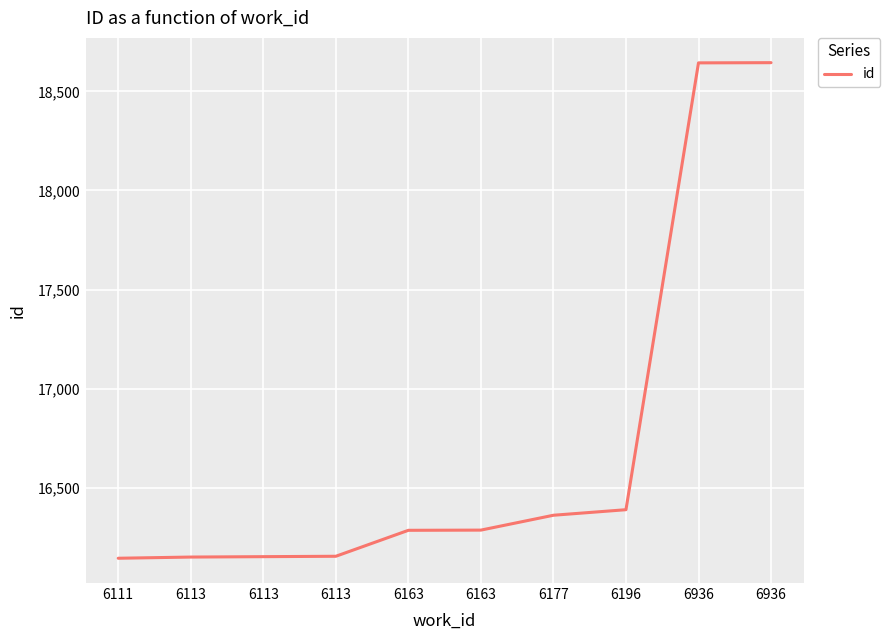

How many lines are shown in the chart?

1